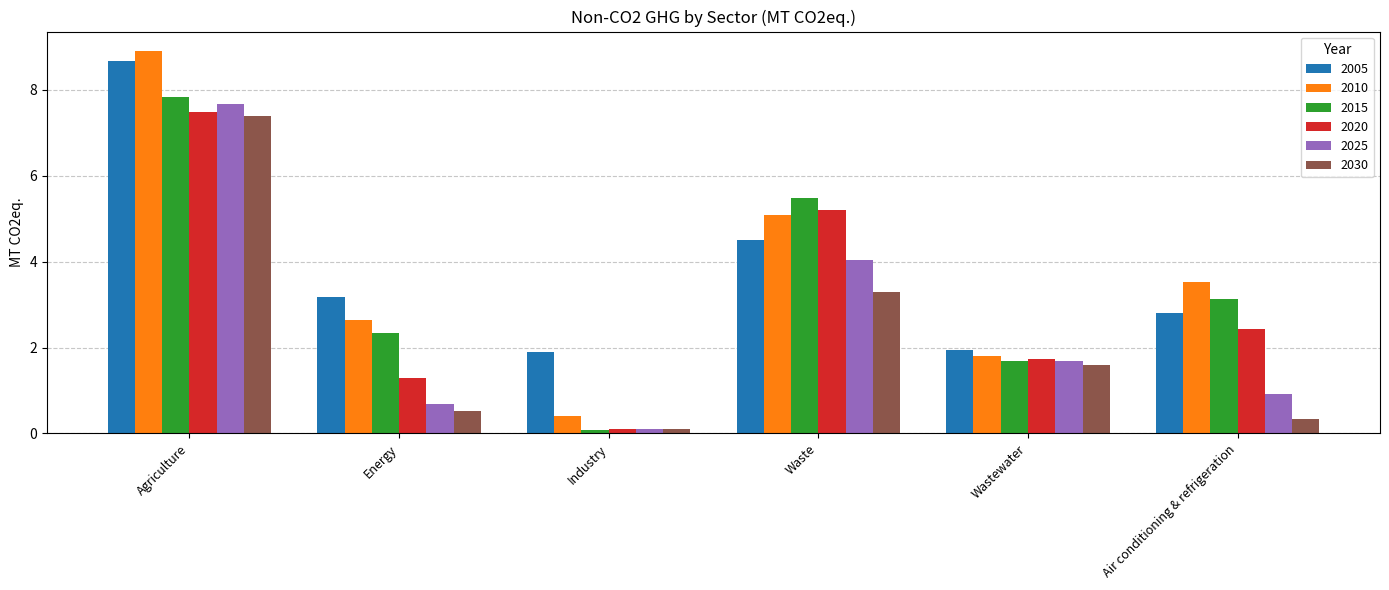

Reading left to right, transcribe all the data shown in this chart.

2005: Agriculture=8.7	Energy=3.2	Industry=1.9	Waste=4.5	Wastewater=1.9	Air conditioning & refrigeration=2.8
2010: Agriculture=8.9	Energy=2.6	Industry=0.4	Waste=5.1	Wastewater=1.8	Air conditioning & refrigeration=3.5
2015: Agriculture=7.8	Energy=2.3	Industry=0.1	Waste=5.5	Wastewater=1.7	Air conditioning & refrigeration=3.1
2020: Agriculture=7.5	Energy=1.3	Industry=0.1	Waste=5.2	Wastewater=1.7	Air conditioning & refrigeration=2.4
2025: Agriculture=7.7	Energy=0.7	Industry=0.1	Waste=4.0	Wastewater=1.7	Air conditioning & refrigeration=0.9
2030: Agriculture=7.4	Energy=0.5	Industry=0.1	Waste=3.3	Wastewater=1.6	Air conditioning & refrigeration=0.3